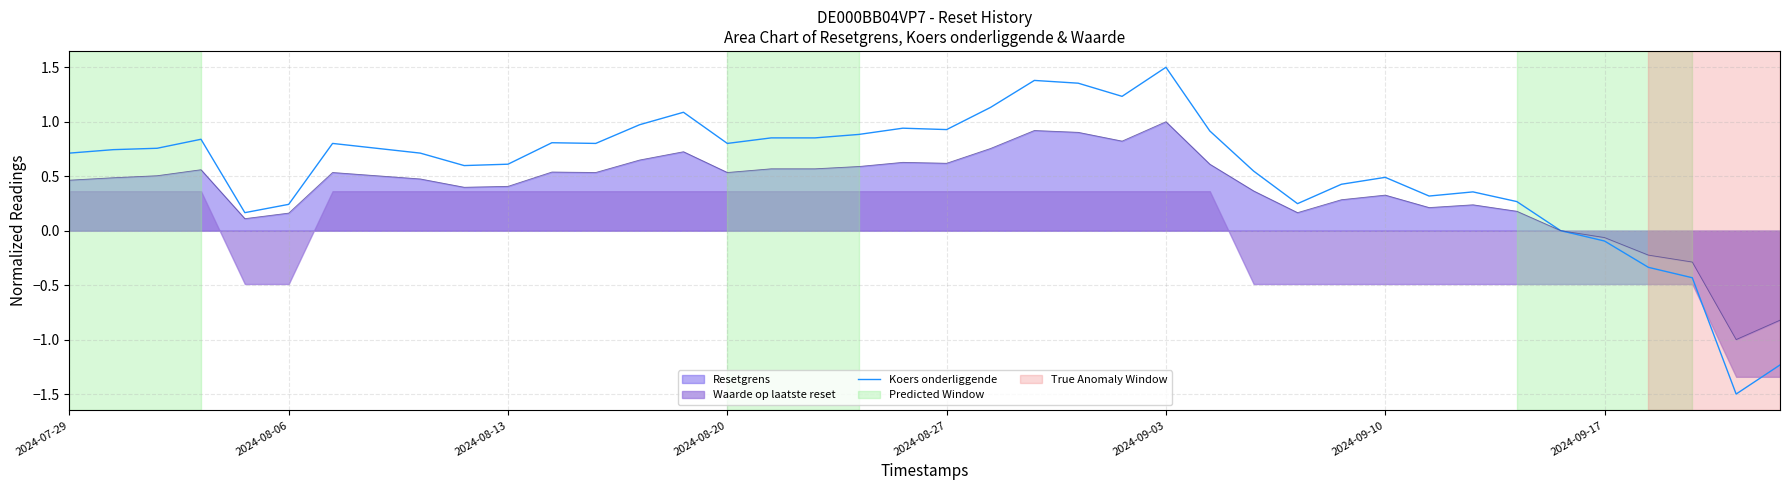

Is the value of Resetgrens at 2024-07-29 greater than the value of Koers onderliggende at 2024-09-17?

Yes